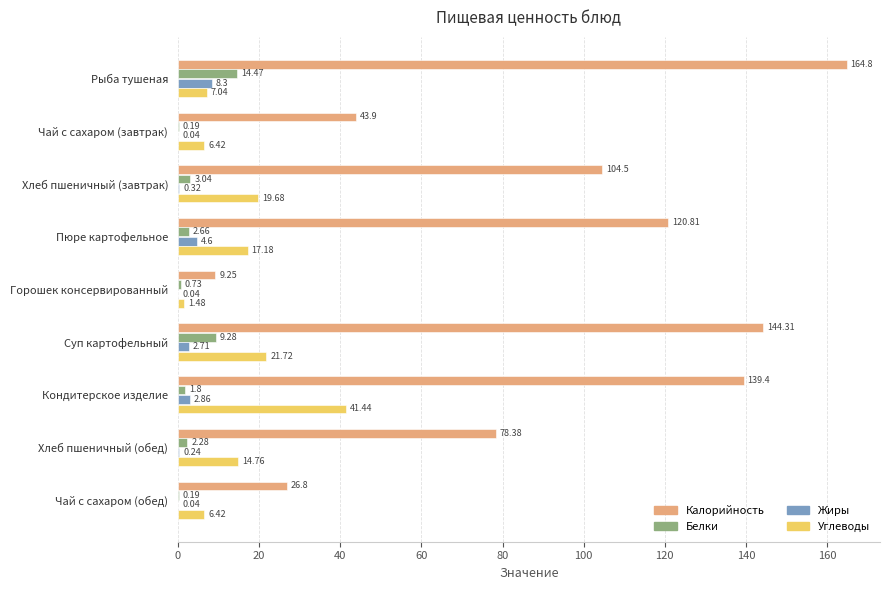

Count the number of data series in this chart.

4